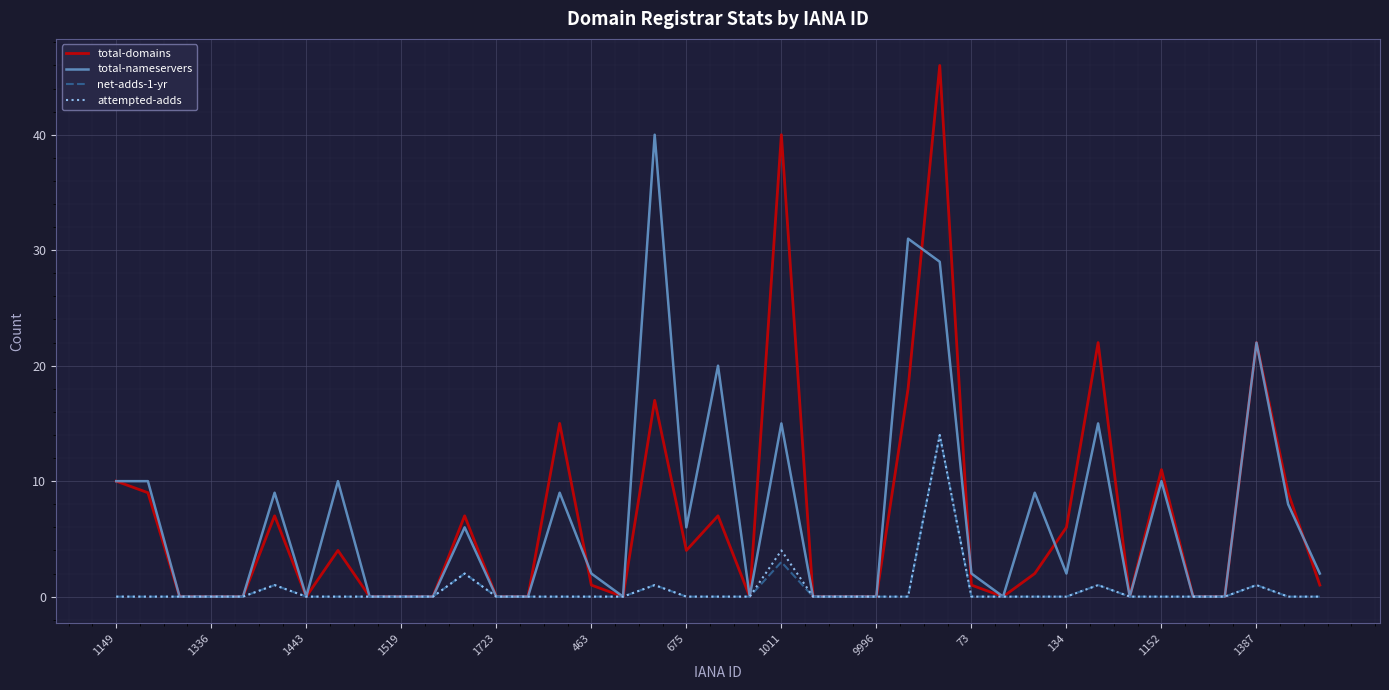

How many series are shown in this chart?

4